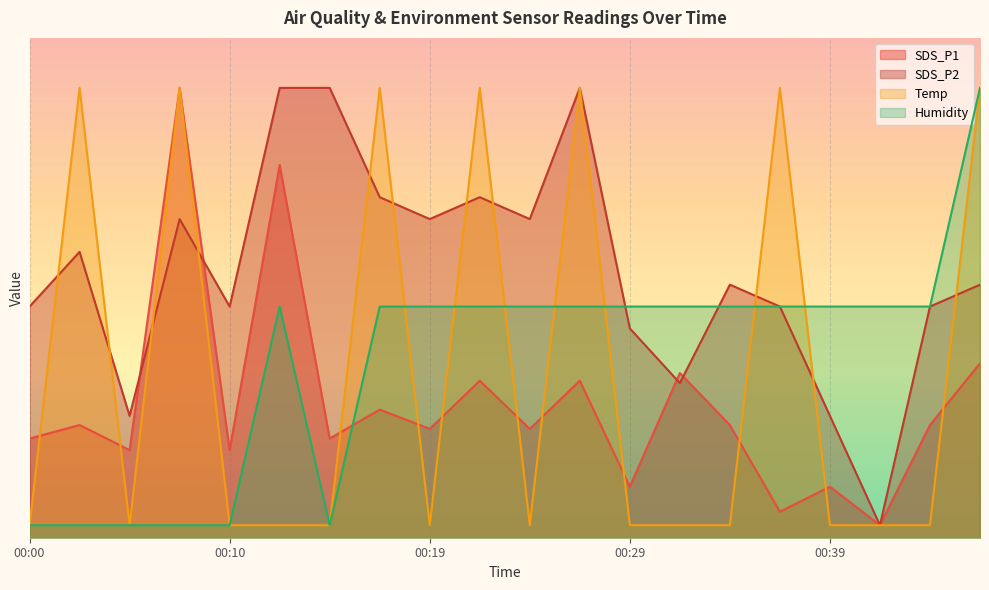

Between 00:22 and 00:05, which is larger?

00:22